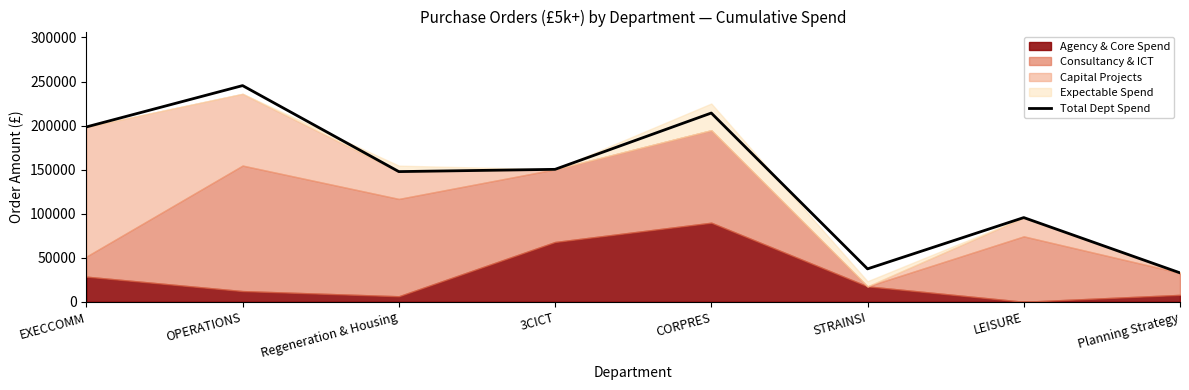

Approximately how many times larger is the value at STRAINSI compared to Planning Strategy?

1.1